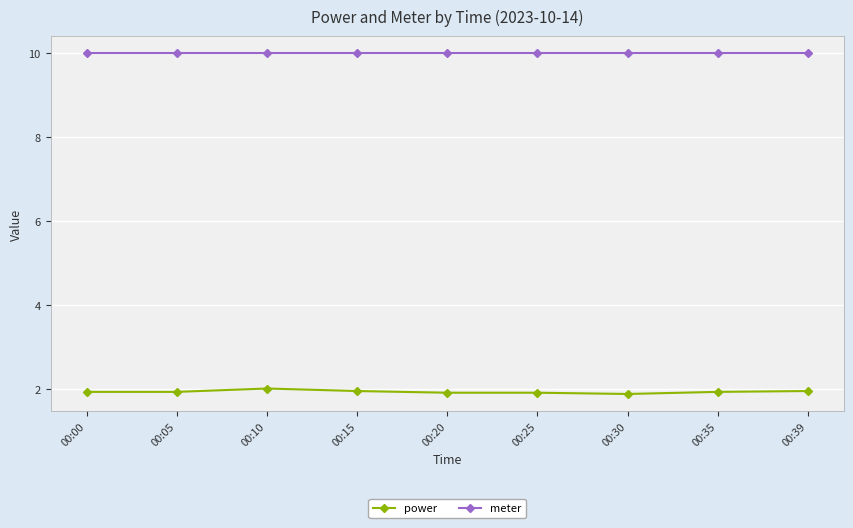

True or false: meter and power intersect in this chart.

False